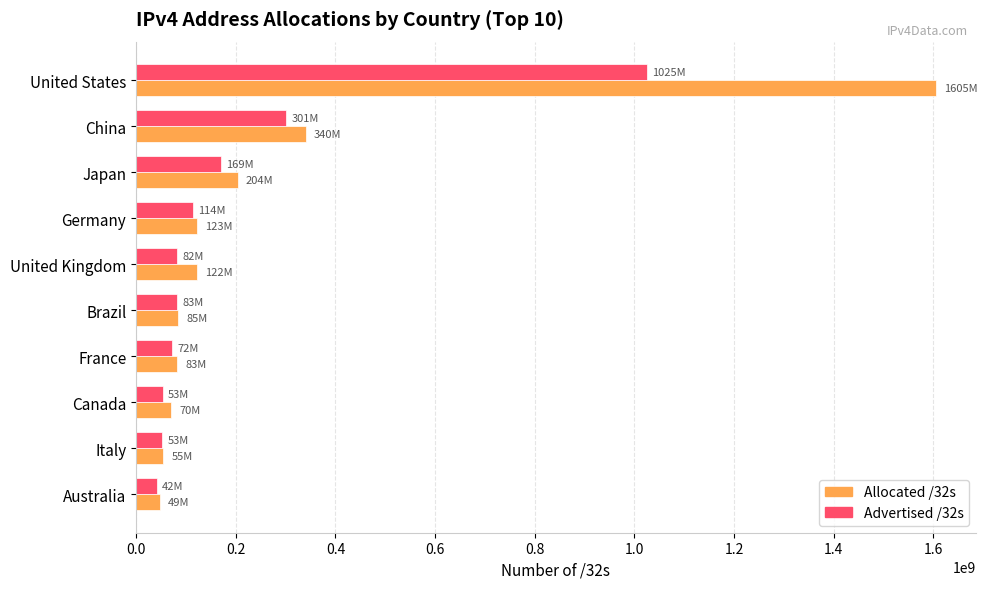

Which series has the largest range (max minus min)?

Allocated /32s